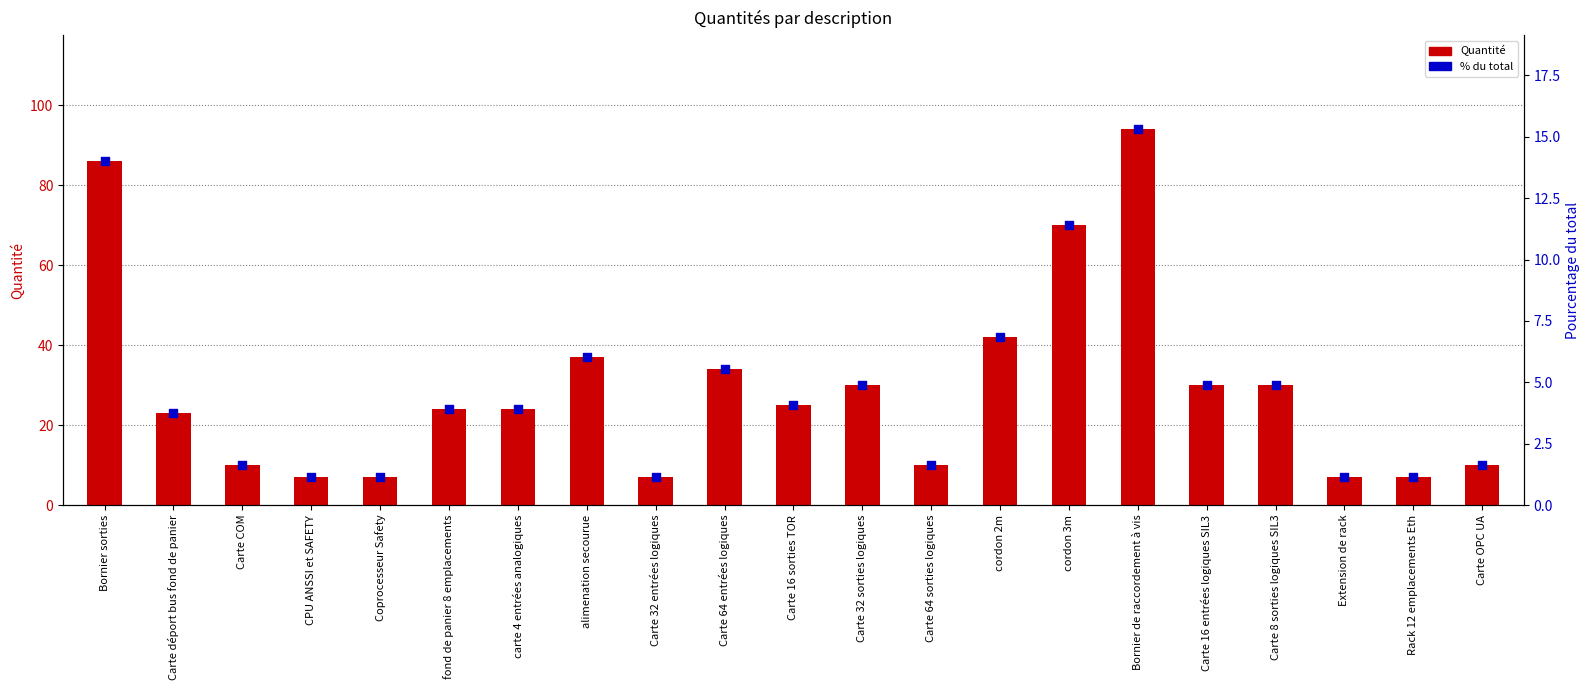

What are all the series names shown in the legend?

Quantité, % du total